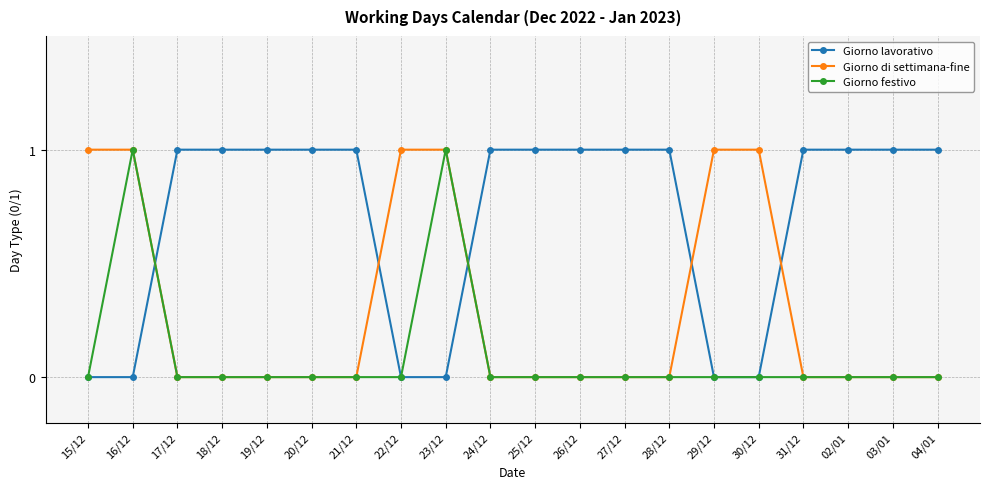

Reading left to right, what are all the values shown in this chart?

Giorno lavorativo: 15/12=0	16/12=0	17/12=1	18/12=1	19/12=1	20/12=1	21/12=1	22/12=0	23/12=0	24/12=1	25/12=1	26/12=1	27/12=1	28/12=1	29/12=0	30/12=0	31/12=1	02/01=1	03/01=1	04/01=1
Giorno di settimana-fine: 15/12=1	16/12=1	17/12=0	18/12=0	19/12=0	20/12=0	21/12=0	22/12=1	23/12=1	24/12=0	25/12=0	26/12=0	27/12=0	28/12=0	29/12=1	30/12=1	31/12=0	02/01=0	03/01=0	04/01=0
Giorno festivo: 15/12=0	16/12=1	17/12=0	18/12=0	19/12=0	20/12=0	21/12=0	22/12=0	23/12=1	24/12=0	25/12=0	26/12=0	27/12=0	28/12=0	29/12=0	30/12=0	31/12=0	02/01=0	03/01=0	04/01=0